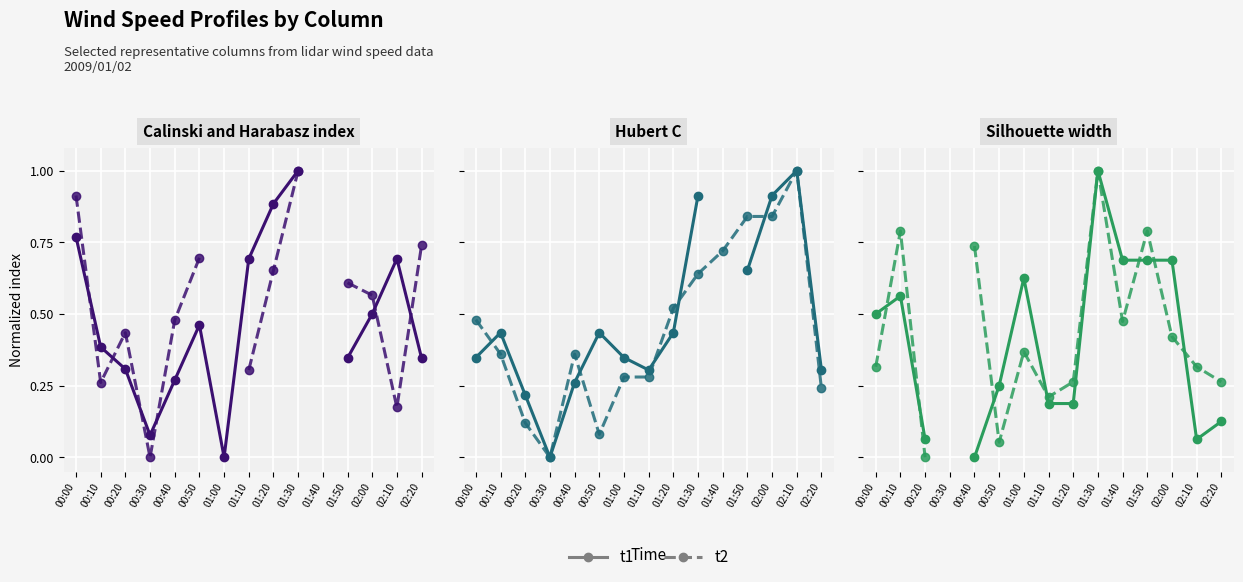

How many interior local peaks does the t2 series have?

4